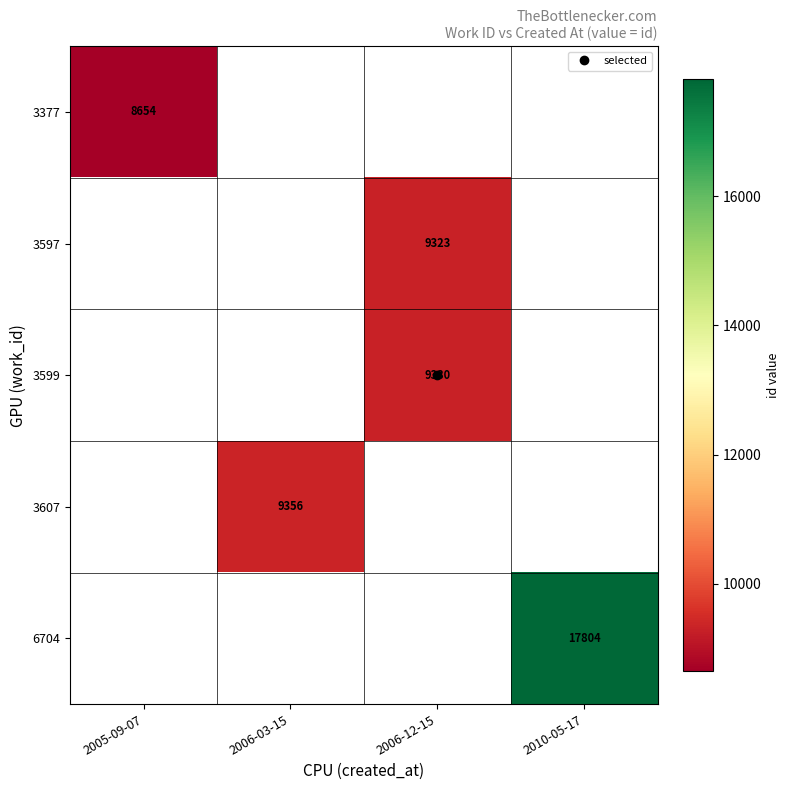

The 3377 series shows 8654.0 at 2005-09-07. True or false?

True